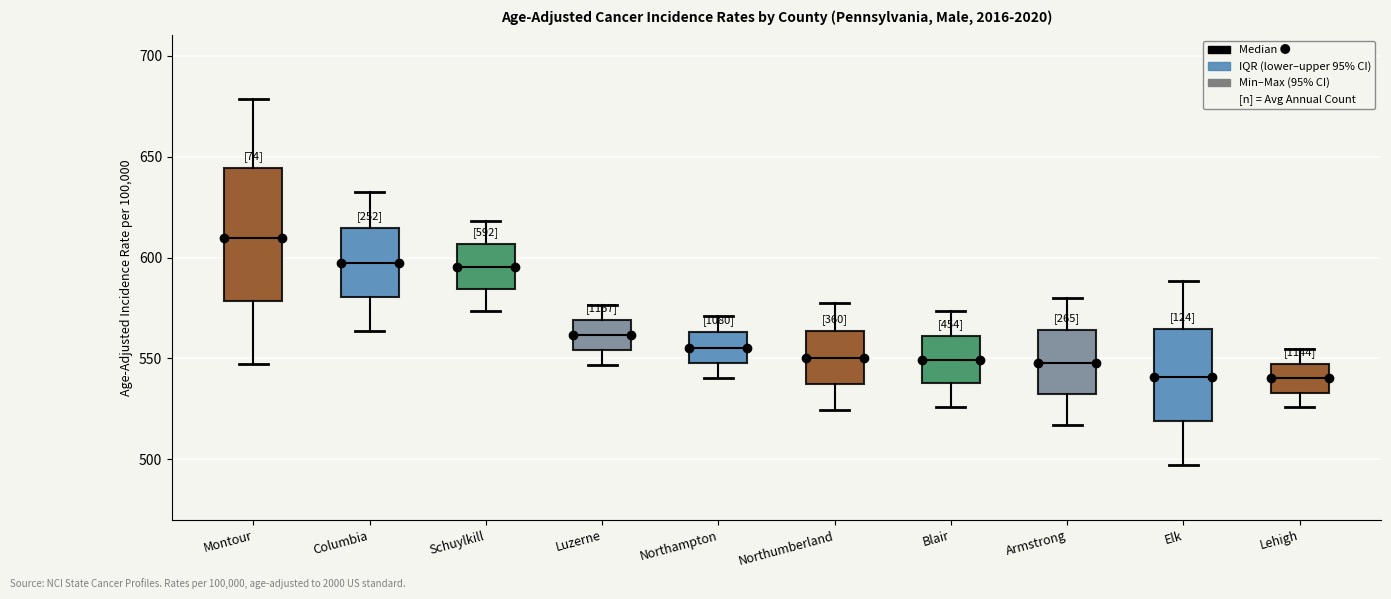

Which box is the tallest, from its lower edge to its upper edge?

Montour